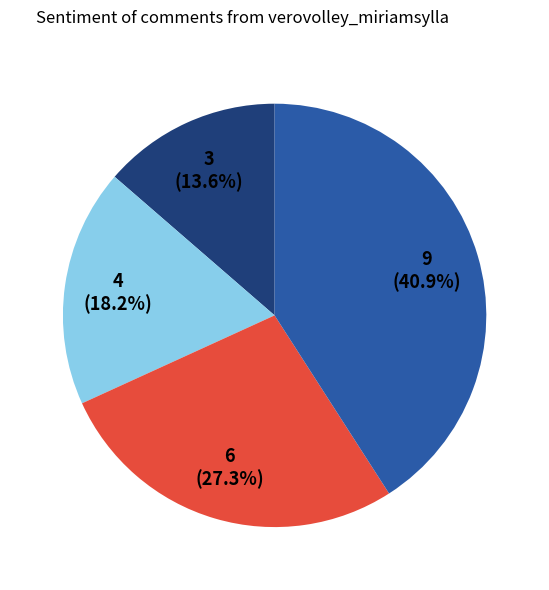

Does any single category account for the majority?

No